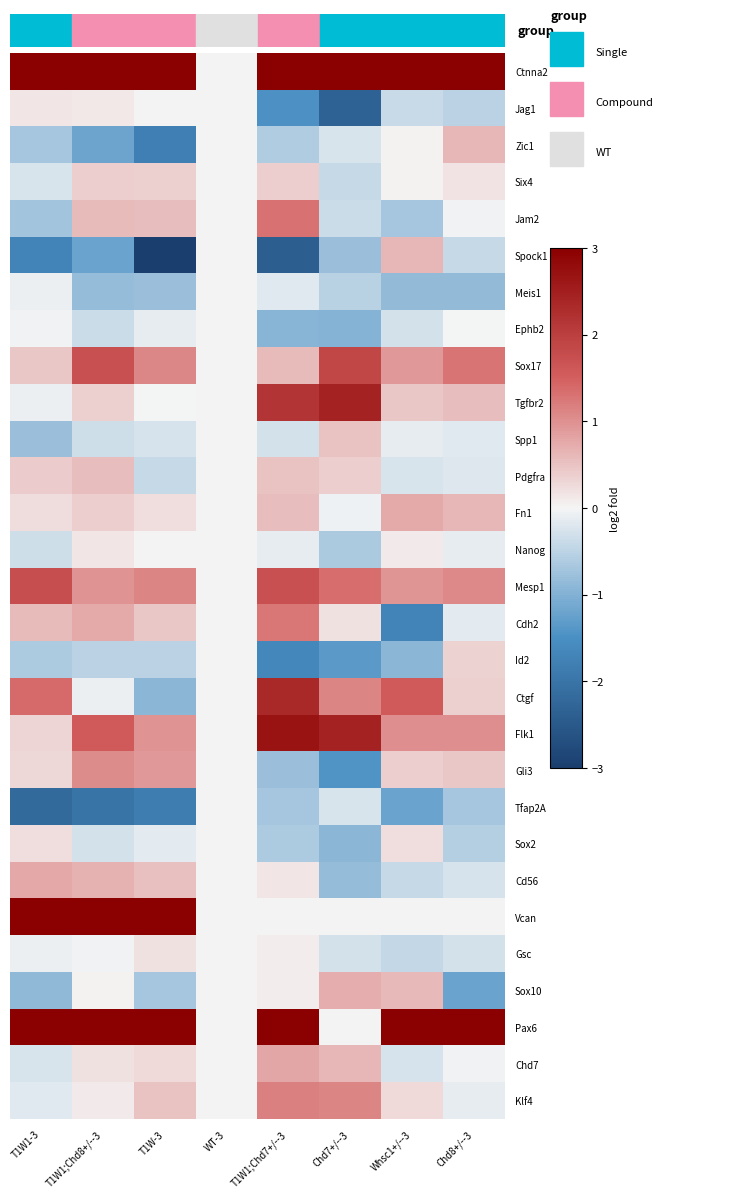

Reading left to right, list all the values displayed in this chart.

Ctnna2: T1W1-3=3.0	T1W1;Chd8+/--3=3.0	T1W-3=3.0	WT-3=0.0	T1W1;Chd7+/--3=3.0	Chd7+/--3=3.0	Whsc1+/--3=3.0	Chd8+/--3=3.0
Jag1: T1W1-3=0.2	T1W1;Chd8+/--3=0.1	T1W-3=0.0	WT-3=0.0	T1W1;Chd7+/--3=-1.5	Chd7+/--3=-2.3	Whsc1+/--3=-0.4	Chd8+/--3=-0.5
Zic1: T1W1-3=-0.7	T1W1;Chd8+/--3=-1.2	T1W-3=-1.8	WT-3=0.0	T1W1;Chd7+/--3=-0.6	Chd7+/--3=-0.2	Whsc1+/--3=0.0	Chd8+/--3=0.6
Six4: T1W1-3=-0.2	T1W1;Chd8+/--3=0.4	T1W-3=0.4	WT-3=0.0	T1W1;Chd7+/--3=0.4	Chd7+/--3=-0.4	Whsc1+/--3=0.0	Chd8+/--3=0.2
Jam2: T1W1-3=-0.7	T1W1;Chd8+/--3=0.6	T1W-3=0.6	WT-3=0.0	T1W1;Chd7+/--3=1.3	Chd7+/--3=-0.4	Whsc1+/--3=-0.7	Chd8+/--3=-0.0
Spock1: T1W1-3=-1.7	T1W1;Chd8+/--3=-1.2	T1W-3=-3.0	WT-3=0.0	T1W1;Chd7+/--3=-2.4	Chd7+/--3=-0.8	Whsc1+/--3=0.6	Chd8+/--3=-0.4
Meis1: T1W1-3=-0.1	T1W1;Chd8+/--3=-0.8	T1W-3=-0.8	WT-3=0.0	T1W1;Chd7+/--3=-0.2	Chd7+/--3=-0.5	Whsc1+/--3=-0.9	Chd8+/--3=-0.9
Ephb2: T1W1-3=-0.0	T1W1;Chd8+/--3=-0.4	T1W-3=-0.1	WT-3=0.0	T1W1;Chd7+/--3=-0.9	Chd7+/--3=-1.0	Whsc1+/--3=-0.3	Chd8+/--3=-0.0
Sox17: T1W1-3=0.5	T1W1;Chd8+/--3=1.7	T1W-3=1.1	WT-3=0.0	T1W1;Chd7+/--3=0.6	Chd7+/--3=1.9	Whsc1+/--3=0.9	Chd8+/--3=1.3
Tgfbr2: T1W1-3=-0.1	T1W1;Chd8+/--3=0.4	T1W-3=-0.0	WT-3=0.0	T1W1;Chd7+/--3=2.2	Chd7+/--3=2.5	Whsc1+/--3=0.5	Chd8+/--3=0.6
Spp1: T1W1-3=-0.8	T1W1;Chd8+/--3=-0.3	T1W-3=-0.3	WT-3=0.0	T1W1;Chd7+/--3=-0.3	Chd7+/--3=0.5	Whsc1+/--3=-0.1	Chd8+/--3=-0.2
Pdgfra: T1W1-3=0.4	T1W1;Chd8+/--3=0.5	T1W-3=-0.4	WT-3=0.0	T1W1;Chd7+/--3=0.5	Chd7+/--3=0.4	Whsc1+/--3=-0.3	Chd8+/--3=-0.2
Fn1: T1W1-3=0.3	T1W1;Chd8+/--3=0.4	T1W-3=0.2	WT-3=0.0	T1W1;Chd7+/--3=0.5	Chd7+/--3=-0.1	Whsc1+/--3=0.7	Chd8+/--3=0.6
Nanog: T1W1-3=-0.3	T1W1;Chd8+/--3=0.2	T1W-3=0.0	WT-3=0.0	T1W1;Chd7+/--3=-0.1	Chd7+/--3=-0.6	Whsc1+/--3=0.1	Chd8+/--3=-0.1
Mesp1: T1W1-3=1.7	T1W1;Chd8+/--3=1.0	T1W-3=1.1	WT-3=0.0	T1W1;Chd7+/--3=1.7	Chd7+/--3=1.4	Whsc1+/--3=0.9	Chd8+/--3=1.1
Cdh2: T1W1-3=0.6	T1W1;Chd8+/--3=0.7	T1W-3=0.5	WT-3=0.0	T1W1;Chd7+/--3=1.3	Chd7+/--3=0.2	Whsc1+/--3=-1.7	Chd8+/--3=-0.2
Id2: T1W1-3=-0.6	T1W1;Chd8+/--3=-0.5	T1W-3=-0.5	WT-3=0.0	T1W1;Chd7+/--3=-1.6	Chd7+/--3=-1.4	Whsc1+/--3=-0.9	Chd8+/--3=0.3
Ctgf: T1W1-3=1.4	T1W1;Chd8+/--3=-0.1	T1W-3=-0.9	WT-3=0.0	T1W1;Chd7+/--3=2.4	Chd7+/--3=1.1	Whsc1+/--3=1.6	Chd8+/--3=0.4
Flk1: T1W1-3=0.3	T1W1;Chd8+/--3=1.6	T1W-3=1.0	WT-3=0.0	T1W1;Chd7+/--3=2.7	Chd7+/--3=2.4	Whsc1+/--3=1.0	Chd8+/--3=1.0
Gli3: T1W1-3=0.3	T1W1;Chd8+/--3=1.0	T1W-3=0.9	WT-3=0.0	T1W1;Chd7+/--3=-0.8	Chd7+/--3=-1.4	Whsc1+/--3=0.4	Chd8+/--3=0.5
Tfap2A: T1W1-3=-2.2	T1W1;Chd8+/--3=-2.0	T1W-3=-1.8	WT-3=0.0	T1W1;Chd7+/--3=-0.7	Chd7+/--3=-0.3	Whsc1+/--3=-1.2	Chd8+/--3=-0.7
Sox2: T1W1-3=0.2	T1W1;Chd8+/--3=-0.3	T1W-3=-0.2	WT-3=0.0	T1W1;Chd7+/--3=-0.6	Chd7+/--3=-0.9	Whsc1+/--3=0.2	Chd8+/--3=-0.6
Cd56: T1W1-3=0.8	T1W1;Chd8+/--3=0.7	T1W-3=0.5	WT-3=0.0	T1W1;Chd7+/--3=0.2	Chd7+/--3=-0.8	Whsc1+/--3=-0.4	Chd8+/--3=-0.3
Vcan: T1W1-3=3.0	T1W1;Chd8+/--3=3.0	T1W-3=3.0	WT-3=0.0	T1W1;Chd7+/--3=0.0	Chd7+/--3=0.0	Whsc1+/--3=0.0	Chd8+/--3=0.0
Gsc: T1W1-3=-0.1	T1W1;Chd8+/--3=-0.0	T1W-3=0.2	WT-3=0.0	T1W1;Chd7+/--3=0.1	Chd7+/--3=-0.3	Whsc1+/--3=-0.4	Chd8+/--3=-0.3
Sox10: T1W1-3=-0.9	T1W1;Chd8+/--3=0.0	T1W-3=-0.7	WT-3=0.0	T1W1;Chd7+/--3=0.1	Chd7+/--3=0.7	Whsc1+/--3=0.6	Chd8+/--3=-1.2
Pax6: T1W1-3=3.0	T1W1;Chd8+/--3=3.0	T1W-3=3.0	WT-3=0.0	T1W1;Chd7+/--3=3.0	Chd7+/--3=0.0	Whsc1+/--3=3.0	Chd8+/--3=3.0
Chd7: T1W1-3=-0.3	T1W1;Chd8+/--3=0.2	T1W-3=0.3	WT-3=0.0	T1W1;Chd7+/--3=0.8	Chd7+/--3=0.6	Whsc1+/--3=-0.3	Chd8+/--3=-0.0
Klf4: T1W1-3=-0.2	T1W1;Chd8+/--3=0.1	T1W-3=0.5	WT-3=0.0	T1W1;Chd7+/--3=1.2	Chd7+/--3=1.1	Whsc1+/--3=0.3	Chd8+/--3=-0.1